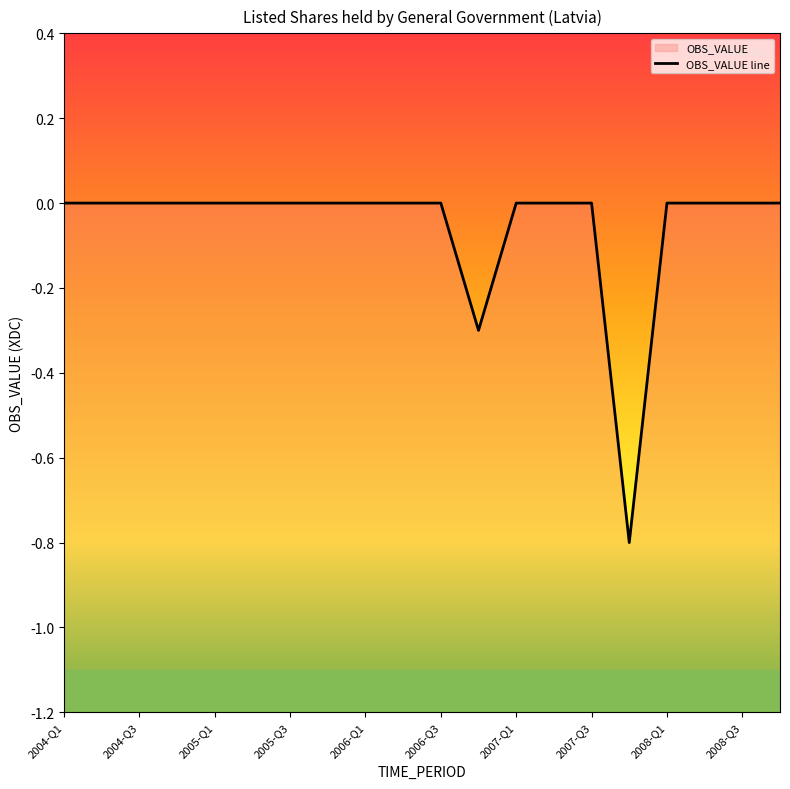

True or false: the data shows -0.5 at 2004-Q2.

False